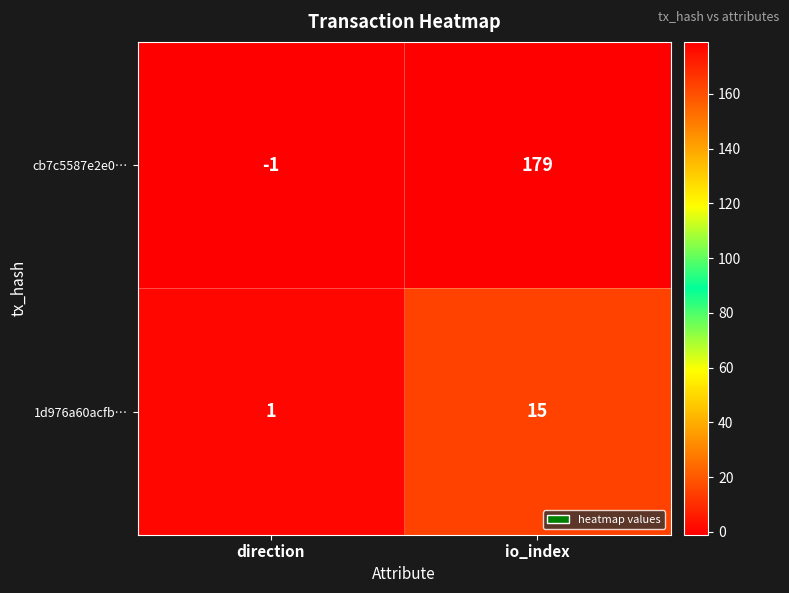

Reading left to right, what are all the values shown in this chart?

cb7c5587e2e0…: -1	179
1d976a60acfb…: 1	15